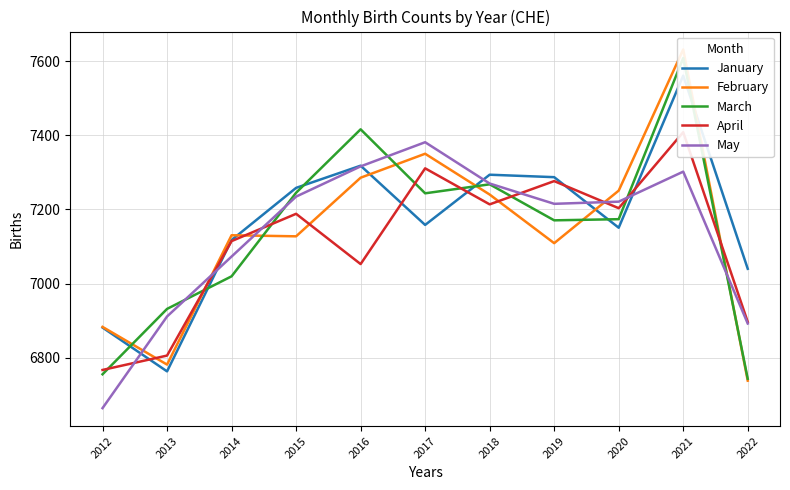

Where is the first local minimum for January?

2013